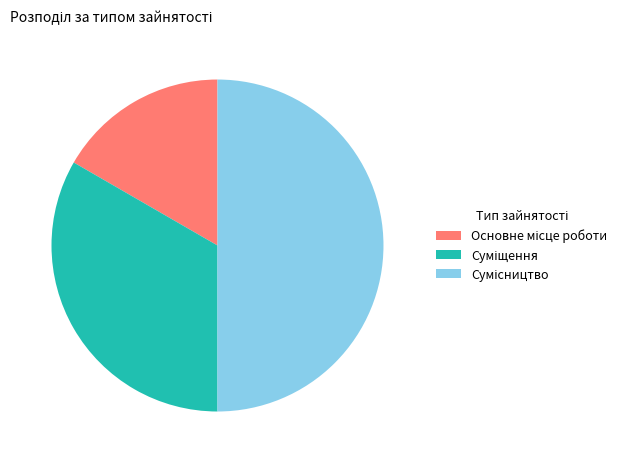

Approximately how many times larger is the value at Основне місце роботи compared to Сумісництво?

0.3